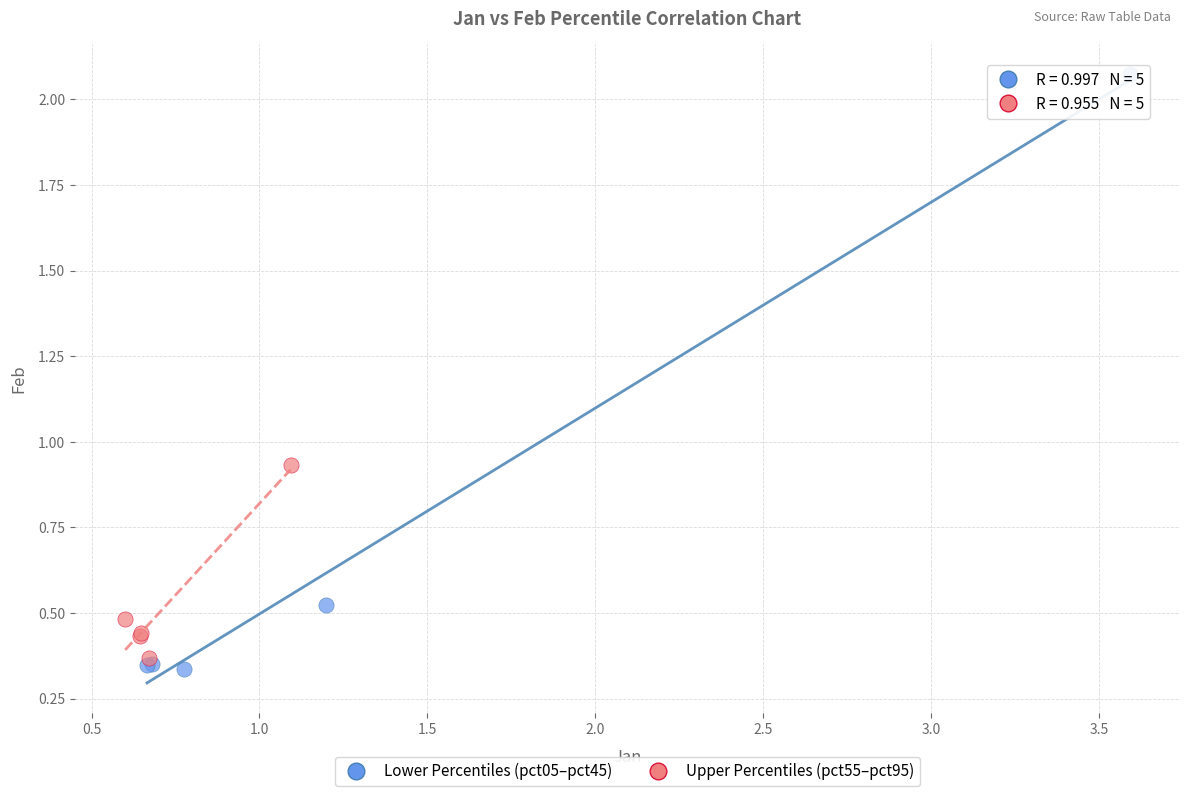

What are all the series names shown in the legend?

Lower Percentiles (pct05–pct45), Upper Percentiles (pct55–pct95)